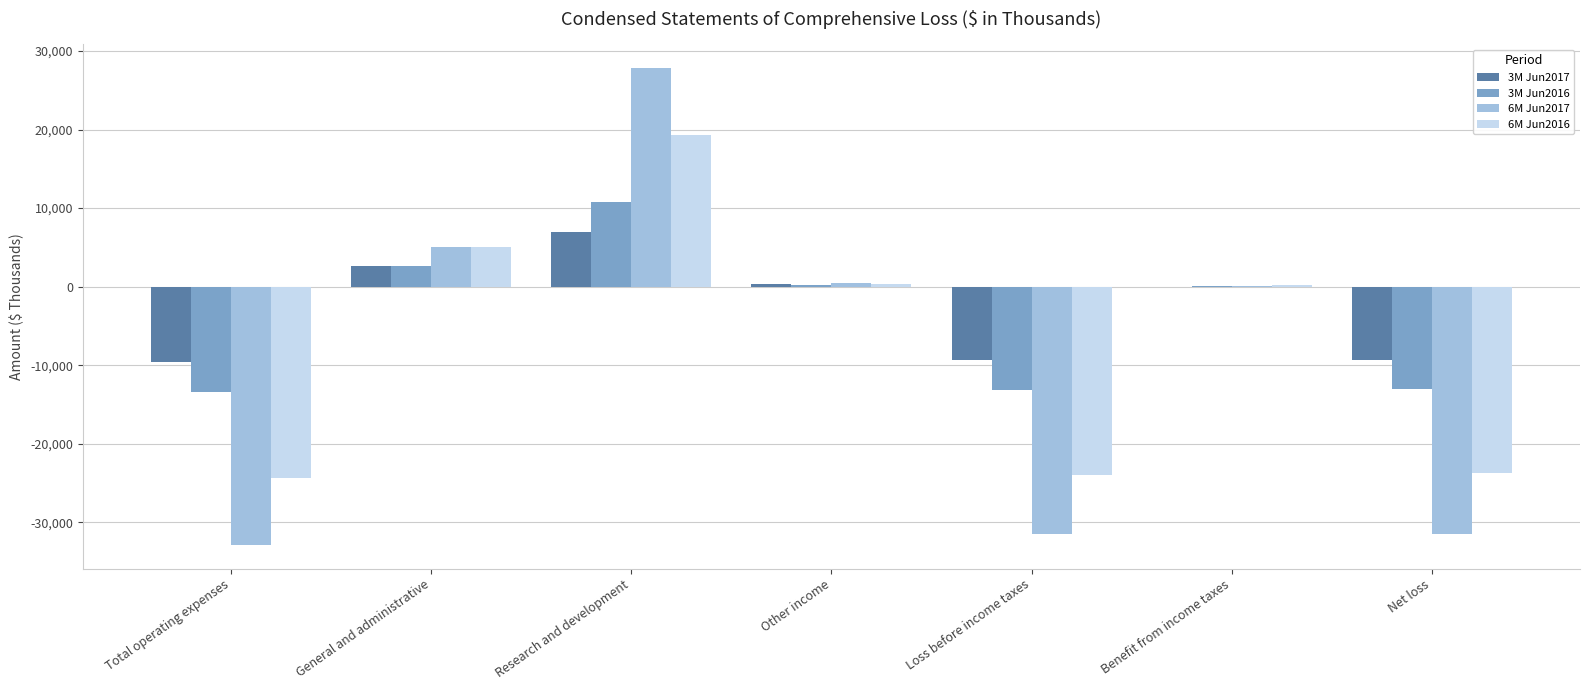

The value of 3M Jun2016 at Loss before income taxes is -13154. True or false?

True